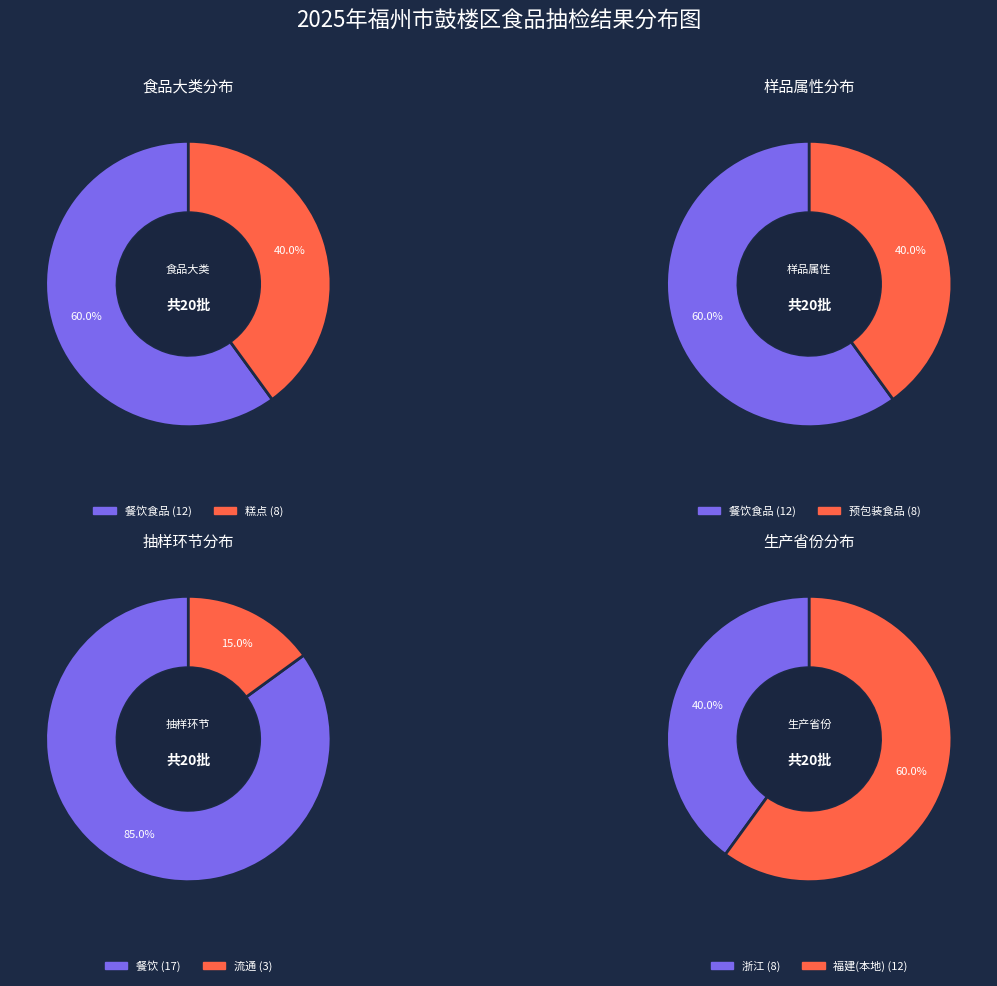

To the nearest percent, what percentage of the pie is 餐饮食品?

60%